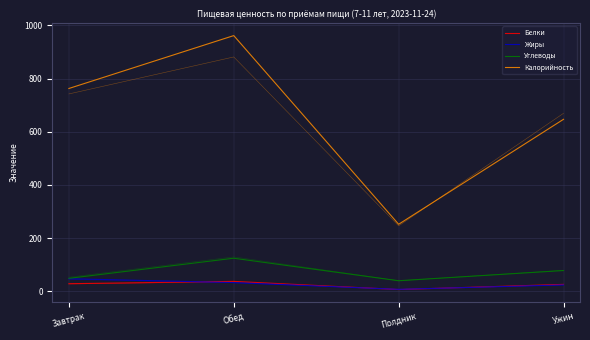

True or false: Жиры and Углеводы intersect in this chart.

False